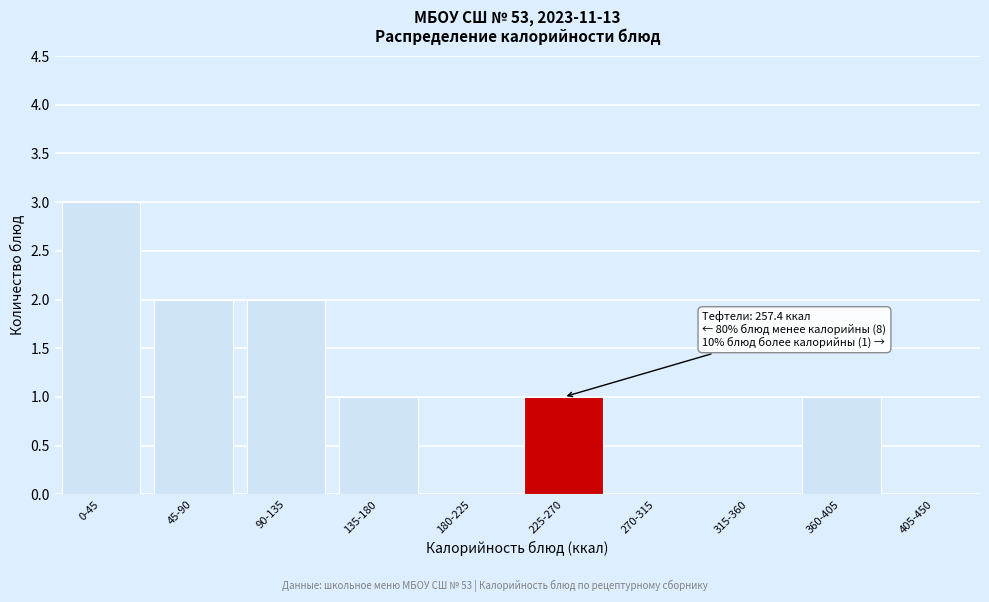

Reading right to left, extract all data points from this chart.

405-450=0	360-405=1	315-360=0	270-315=0	225-270=1	180-225=0	135-180=1	90-135=2	45-90=2	0-45=3